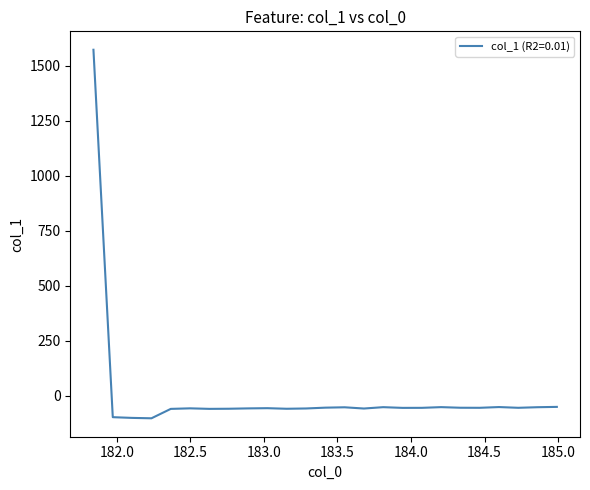

What is the difference between the maximum and minimum values?

1674.9